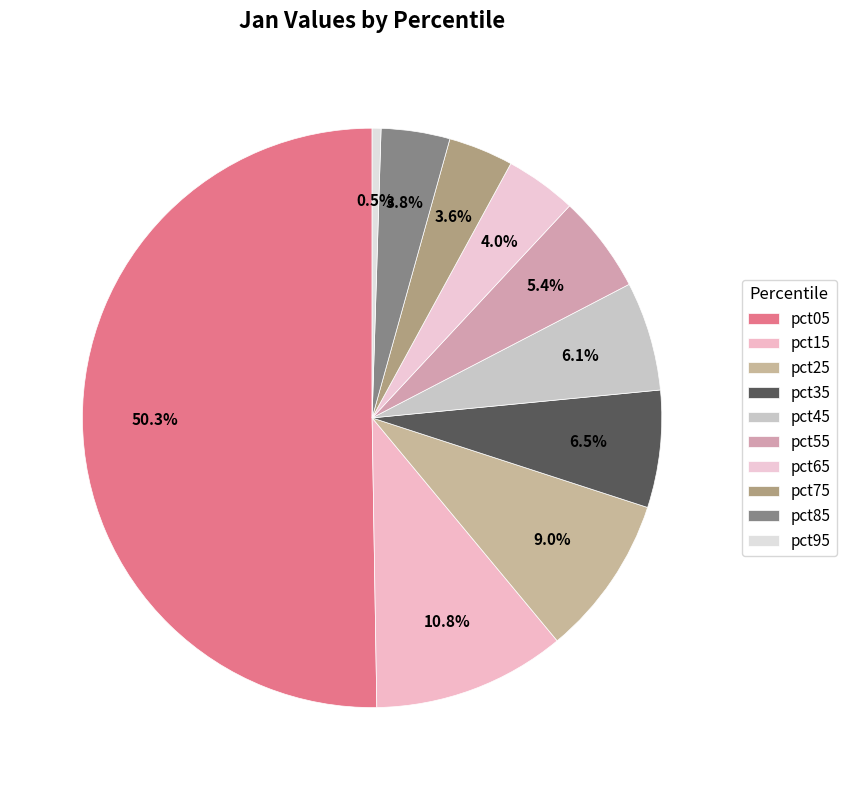

What percentage is NOT represented by pct45?

93.9%